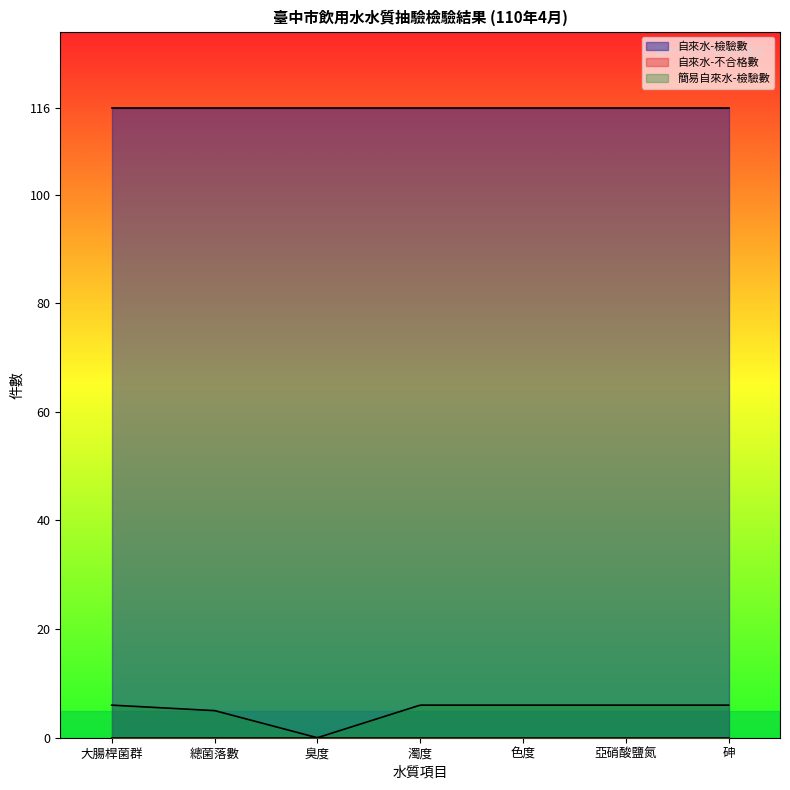

What is the sum of the 簡易自來水-檢驗數 values at 亞硝酸鹽氮 and 大腸桿菌群?

12